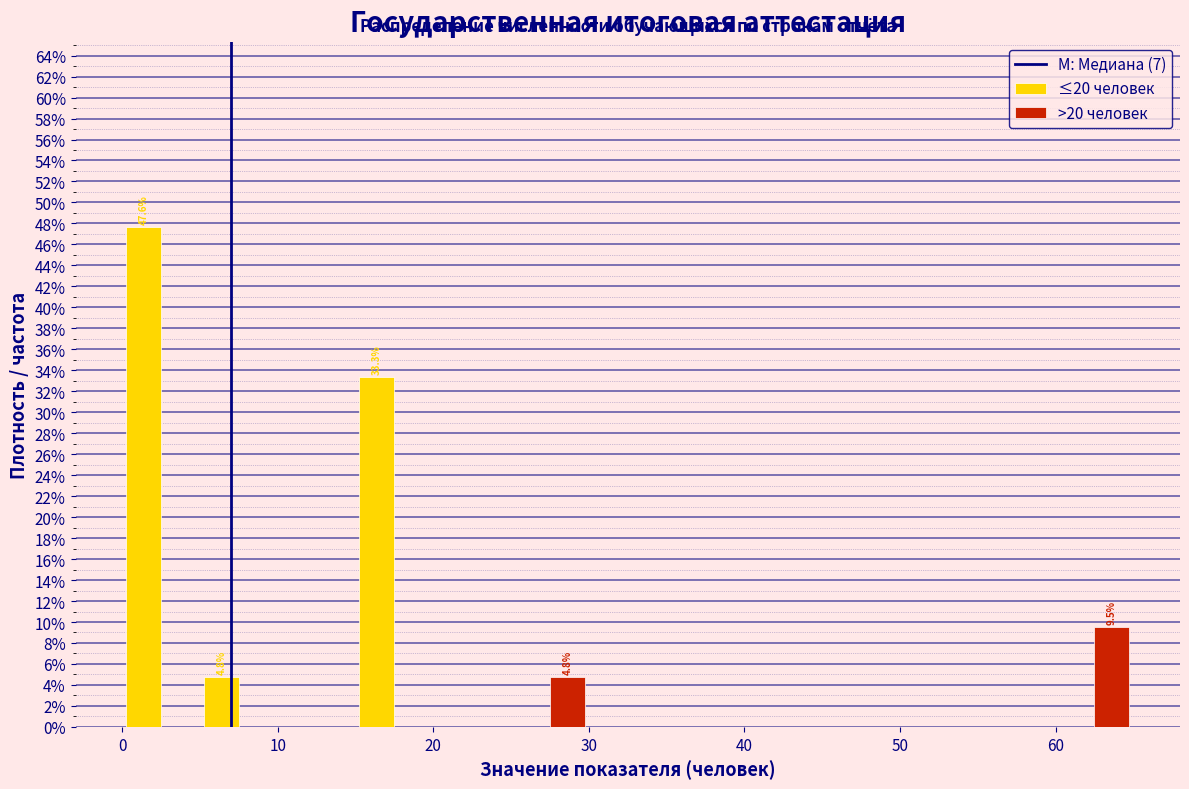

In the ≤20 человек series, which range on the x-axis has the tallest bar?

0 to 5